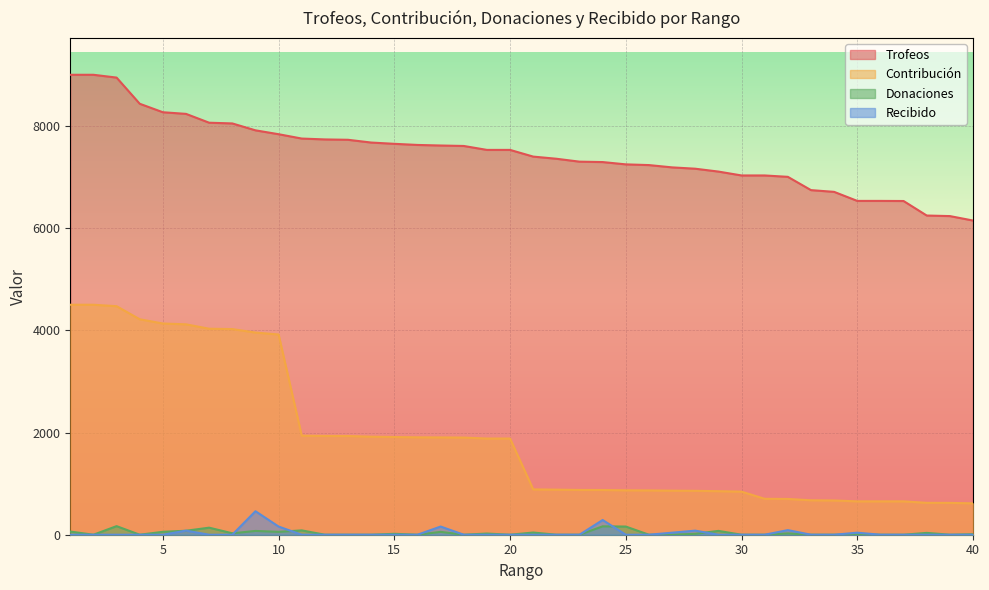

What is the difference between the Contribución values at 13 and 16?

26